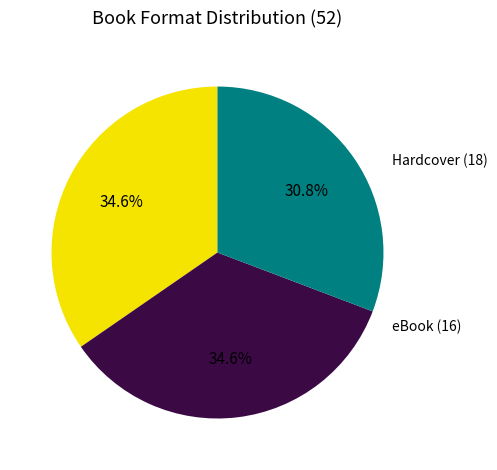

Is there any slice that represents more than half of the pie?

No